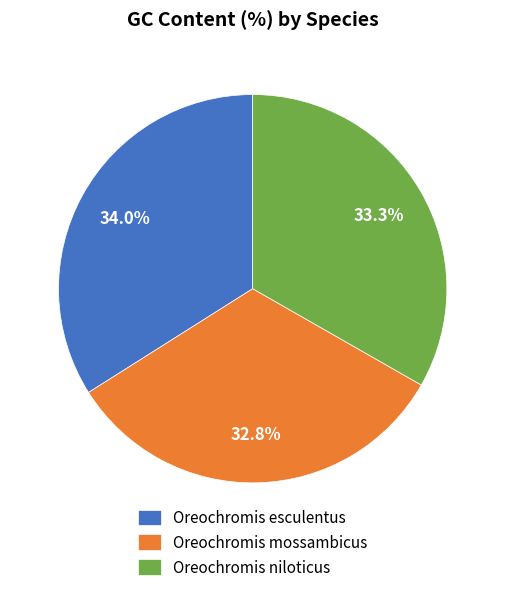

Which slice is the largest?

Oreochromis esculentus